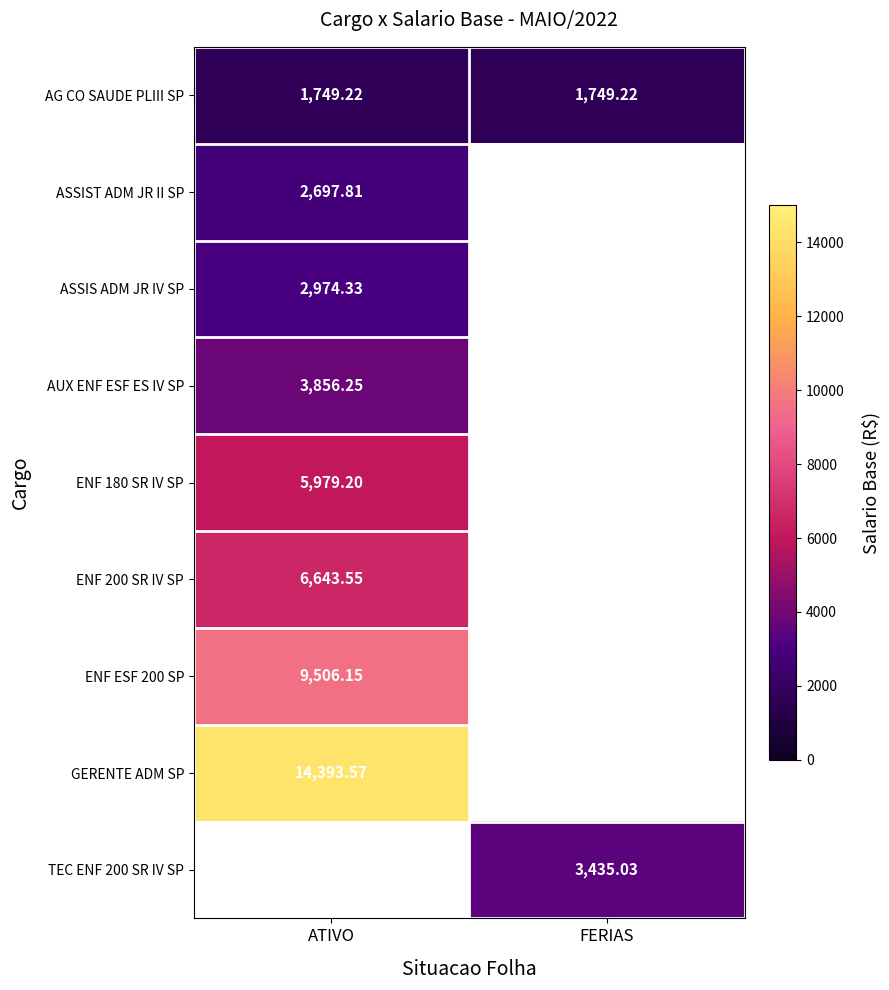

List the labels in order of TEC ENF 200 SR IV SP value, smallest first.

ATIVO, FERIAS